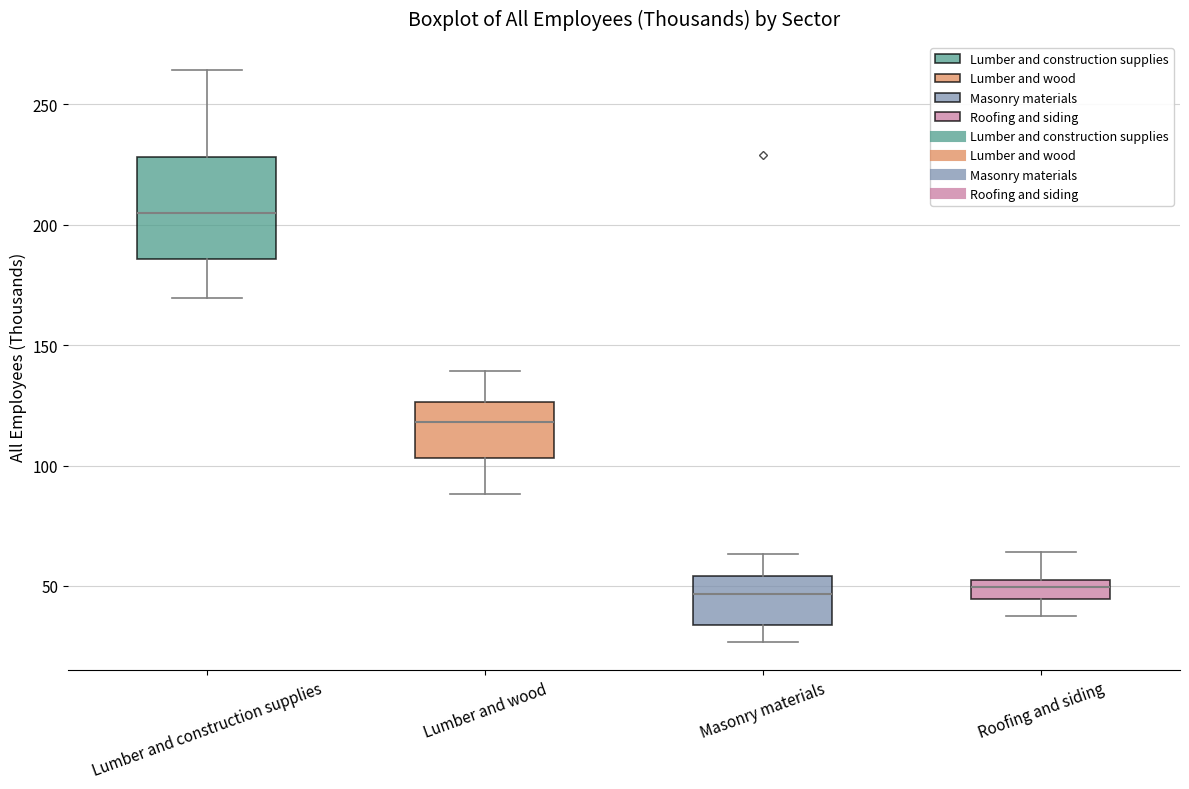

Comparing the boxes themselves (not the whiskers), which one is the tallest?

Lumber and construction supplies